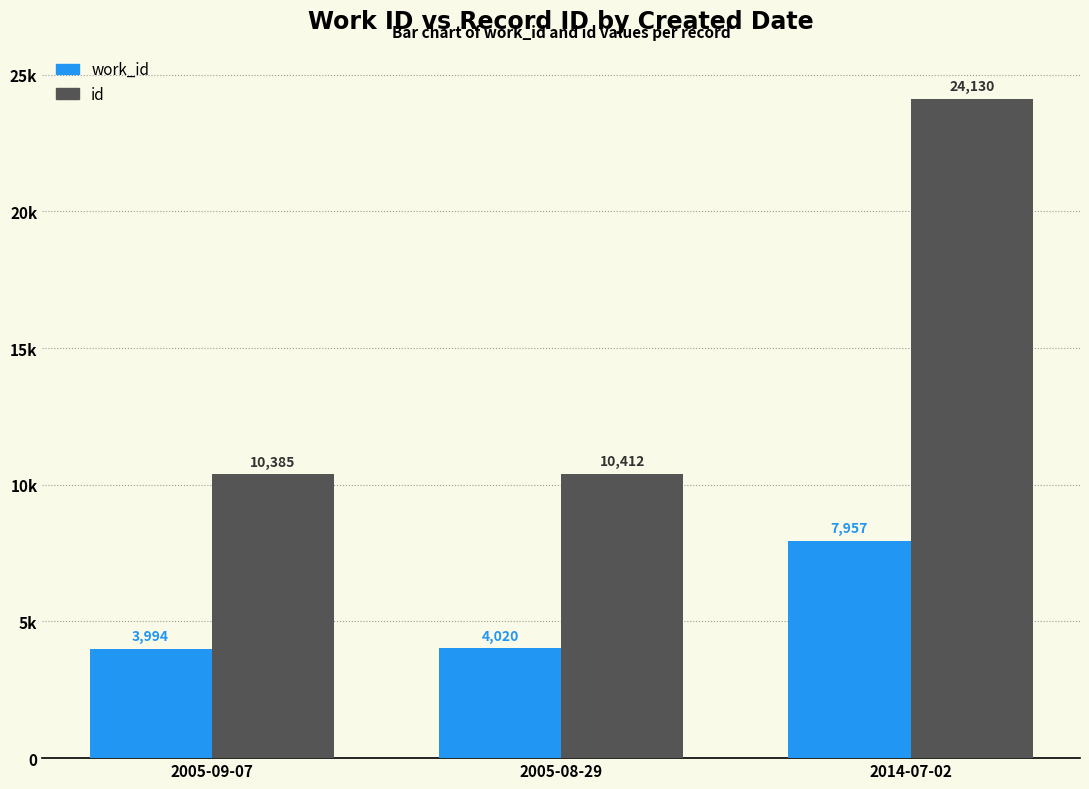

At 2005-08-29, list the series in order from largest to smallest.

id, work_id